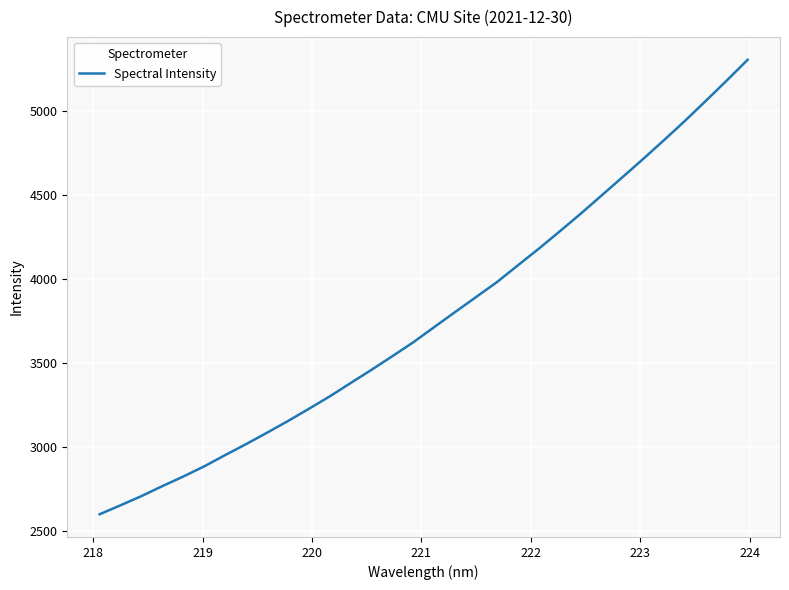

What is the difference between the maximum and minimum values?

2707.4